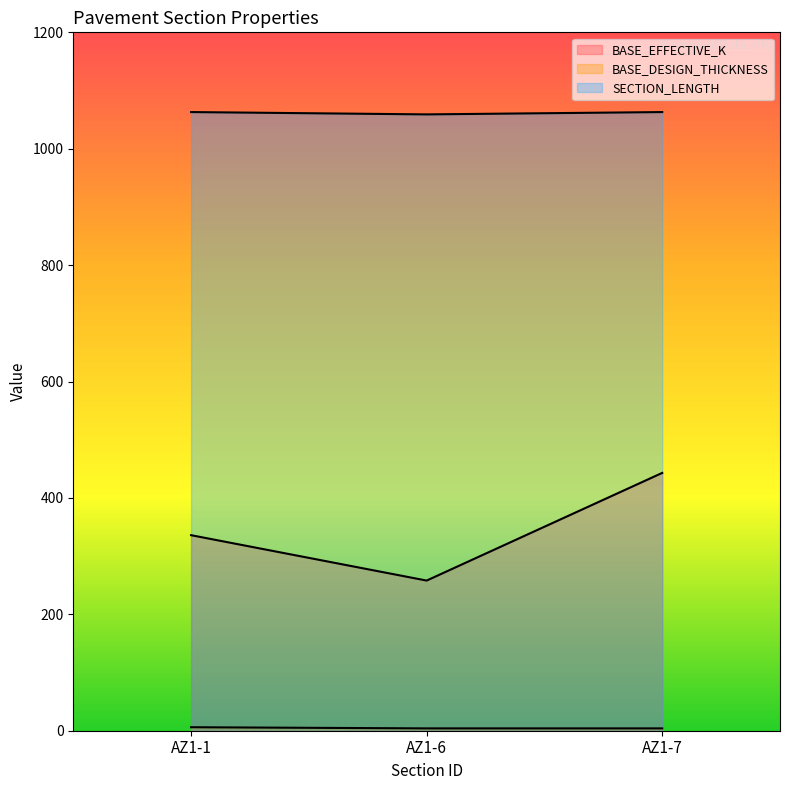

At which category is the sum across all series the highest?

AZ1-7